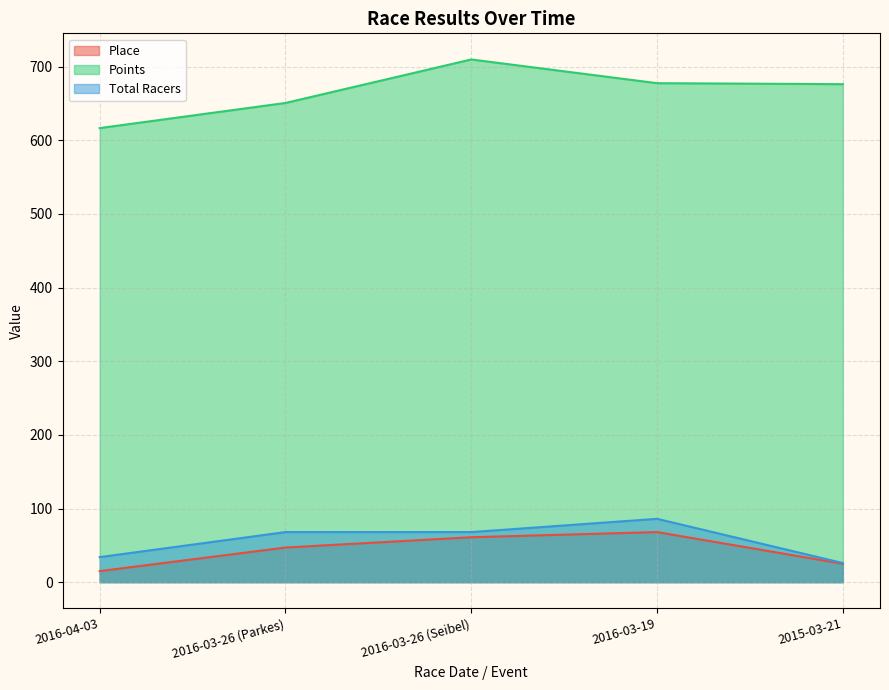

True or false: Total Racers and Points cross at least once.

False